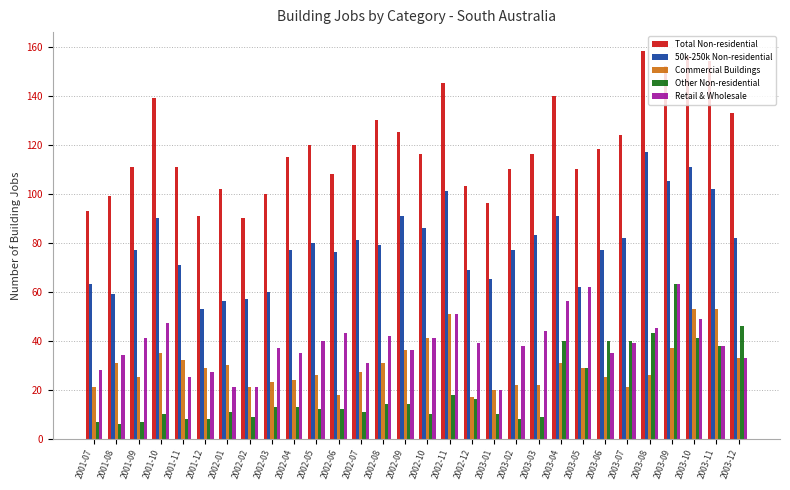

Reading left to right, transcribe all the data shown in this chart.

Total Non-residential: 2001-07=93	2001-08=99	2001-09=111	2001-10=139	2001-11=111	2001-12=91	2002-01=102	2002-02=90	2002-03=100	2002-04=115	2002-05=120	2002-06=108	2002-07=120	2002-08=130	2002-09=125	2002-10=116	2002-11=145	2002-12=103	2003-01=96	2003-02=110	2003-03=116	2003-04=140	2003-05=110	2003-06=118	2003-07=124	2003-08=158	2003-09=152	2003-10=156	2003-11=154	2003-12=133
50k-250k Non-residential: 2001-07=63	2001-08=59	2001-09=77	2001-10=90	2001-11=71	2001-12=53	2002-01=56	2002-02=57	2002-03=60	2002-04=77	2002-05=80	2002-06=76	2002-07=81	2002-08=79	2002-09=91	2002-10=86	2002-11=101	2002-12=69	2003-01=65	2003-02=77	2003-03=83	2003-04=91	2003-05=62	2003-06=77	2003-07=82	2003-08=117	2003-09=105	2003-10=111	2003-11=102	2003-12=82
Commercial Buildings: 2001-07=21	2001-08=31	2001-09=25	2001-10=35	2001-11=32	2001-12=29	2002-01=30	2002-02=21	2002-03=23	2002-04=24	2002-05=26	2002-06=18	2002-07=27	2002-08=31	2002-09=36	2002-10=41	2002-11=51	2002-12=17	2003-01=20	2003-02=22	2003-03=22	2003-04=31	2003-05=29	2003-06=25	2003-07=21	2003-08=26	2003-09=37	2003-10=53	2003-11=53	2003-12=33
Other Non-residential: 2001-07=7	2001-08=6	2001-09=7	2001-10=10	2001-11=8	2001-12=8	2002-01=11	2002-02=9	2002-03=13	2002-04=13	2002-05=12	2002-06=12	2002-07=11	2002-08=14	2002-09=14	2002-10=10	2002-11=18	2002-12=16	2003-01=10	2003-02=8	2003-03=9	2003-04=40	2003-05=29	2003-06=40	2003-07=40	2003-08=43	2003-09=63	2003-10=41	2003-11=38	2003-12=46
Retail & Wholesale: 2001-07=28	2001-08=34	2001-09=41	2001-10=47	2001-11=25	2001-12=27	2002-01=21	2002-02=21	2002-03=37	2002-04=35	2002-05=40	2002-06=43	2002-07=31	2002-08=42	2002-09=36	2002-10=41	2002-11=51	2002-12=39	2003-01=20	2003-02=38	2003-03=44	2003-04=56	2003-05=62	2003-06=35	2003-07=39	2003-08=45	2003-09=63	2003-10=49	2003-11=38	2003-12=33